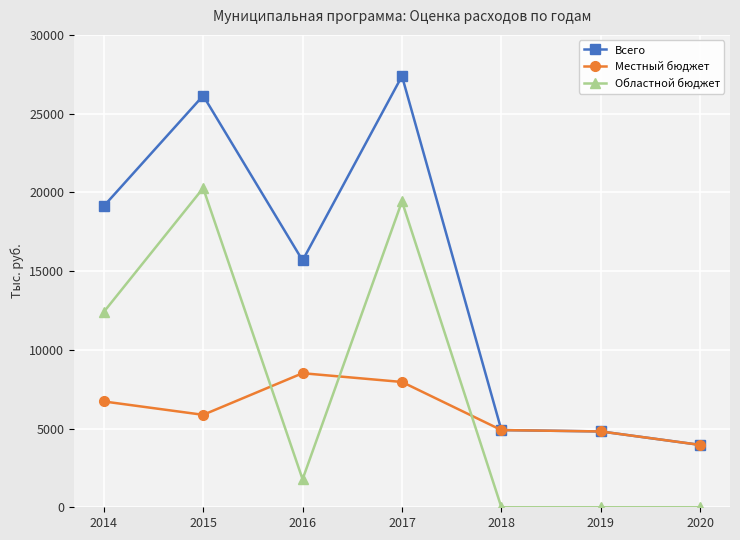

How many lines are shown in the chart?

3